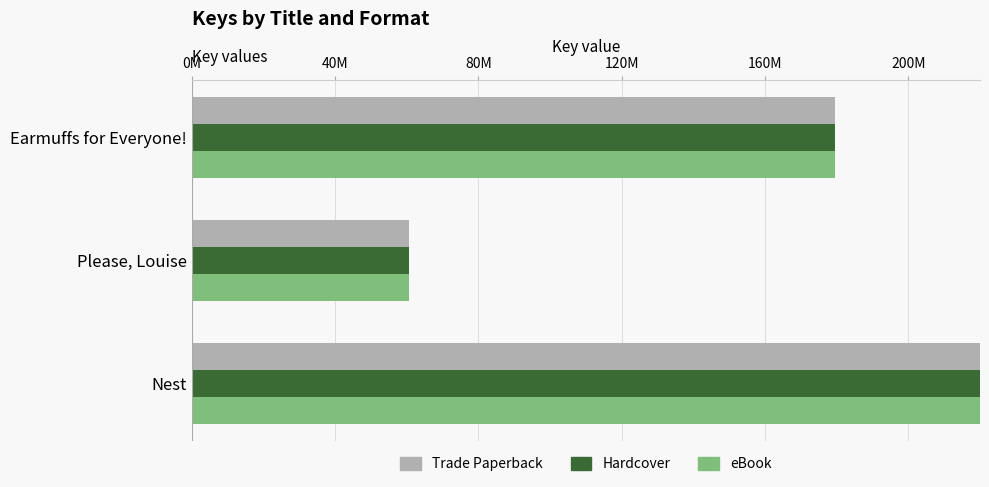

What is the value of the Trade Paperback bar at the 1st from the left?

179446512